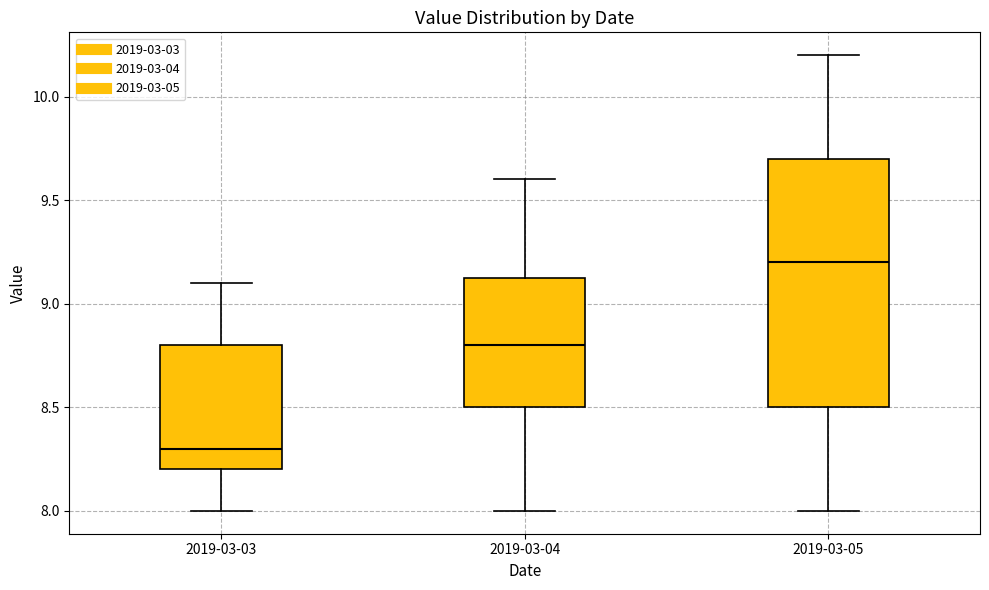

Reading left to right, read every box against the y-axis: the position of its median line, the range the box covers, and the ends of its whiskers. The values are not printed on the chart, so give them approximately, as read against the axis.

2019-03-03: median 8.30, box 8.20 to 8.80, whiskers 8.00 to 9.10
2019-03-04: median 8.80, box 8.50 to 9.15, whiskers 8.00 to 9.60
2019-03-05: median 9.20, box 8.50 to 9.70, whiskers 8.00 to 10.20